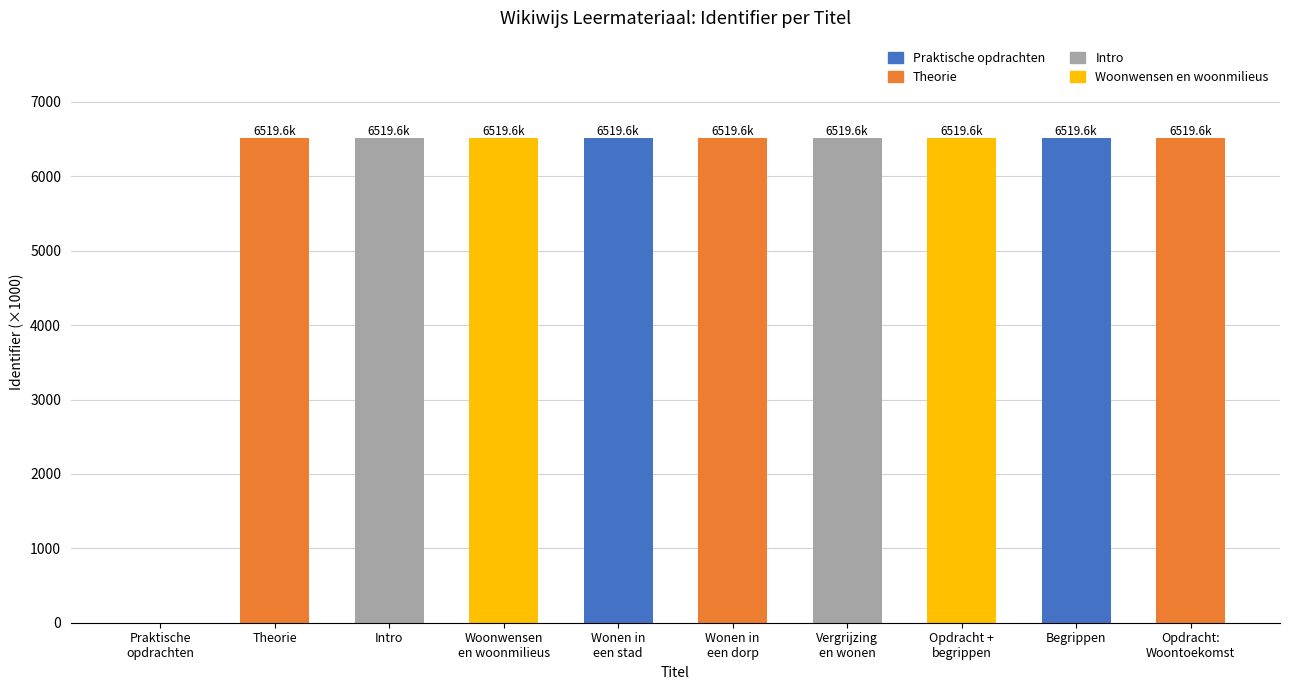

Is it true that the value at Begrippen is 6519.6?

True